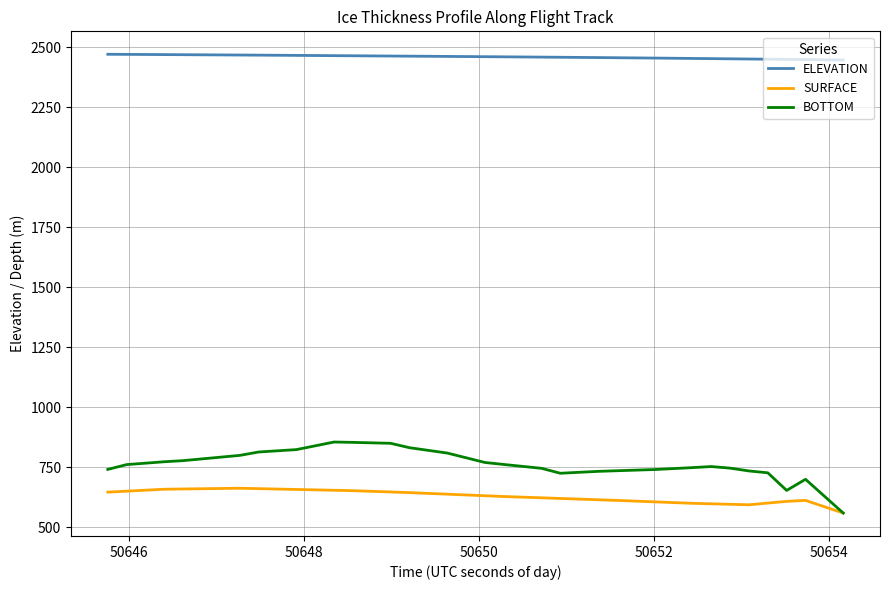

What is the lowest value of the SURFACE series?

559.9